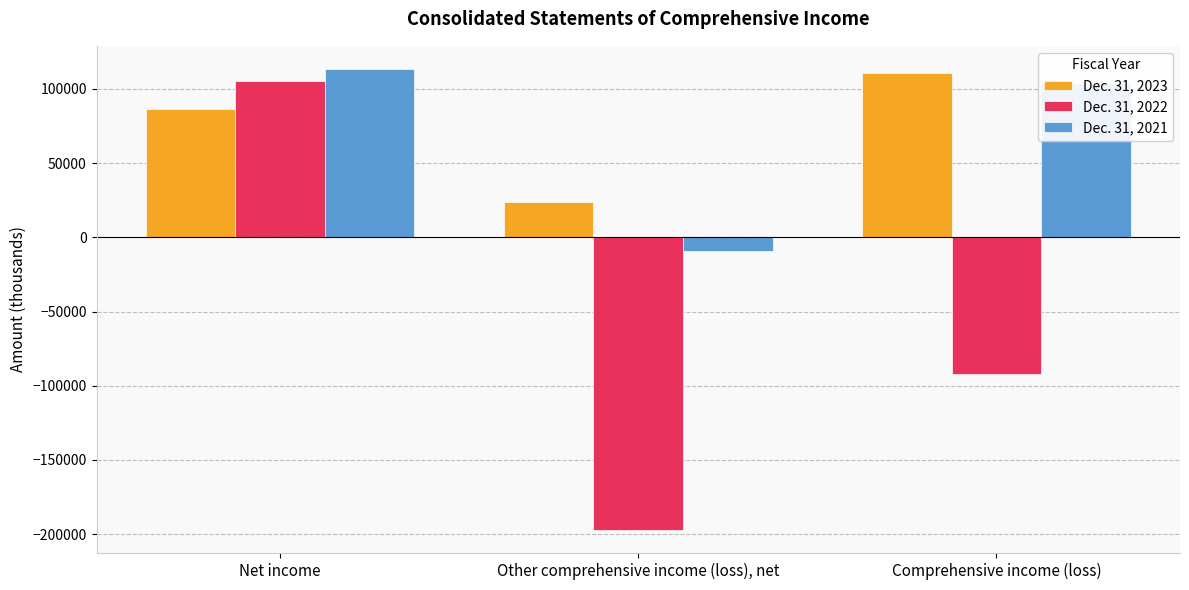

What is the label of the 2nd bar from the left?

Other comprehensive income (loss), net